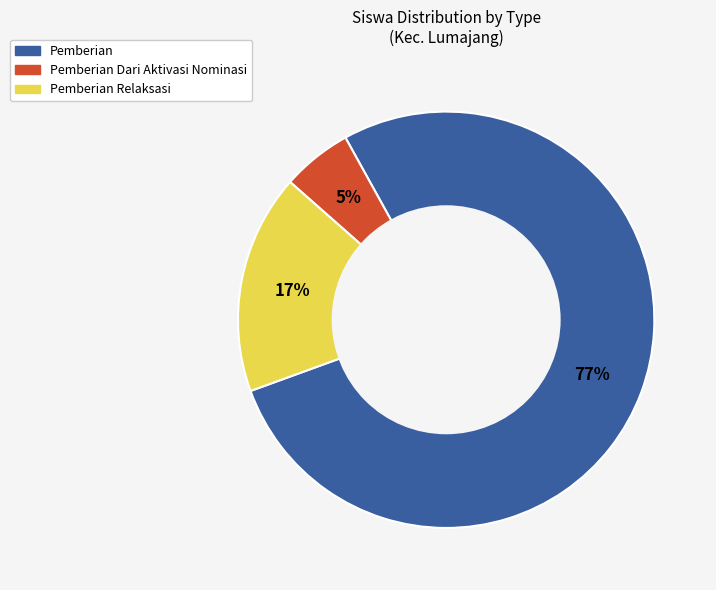

How many segments does this pie chart have?

3